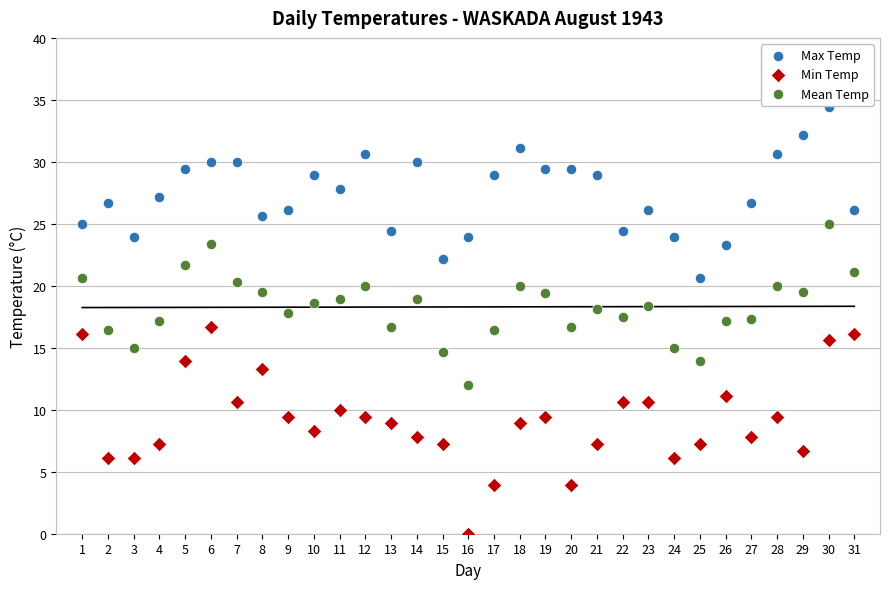

Which series reaches the maximum Y coordinate?

Max Temp